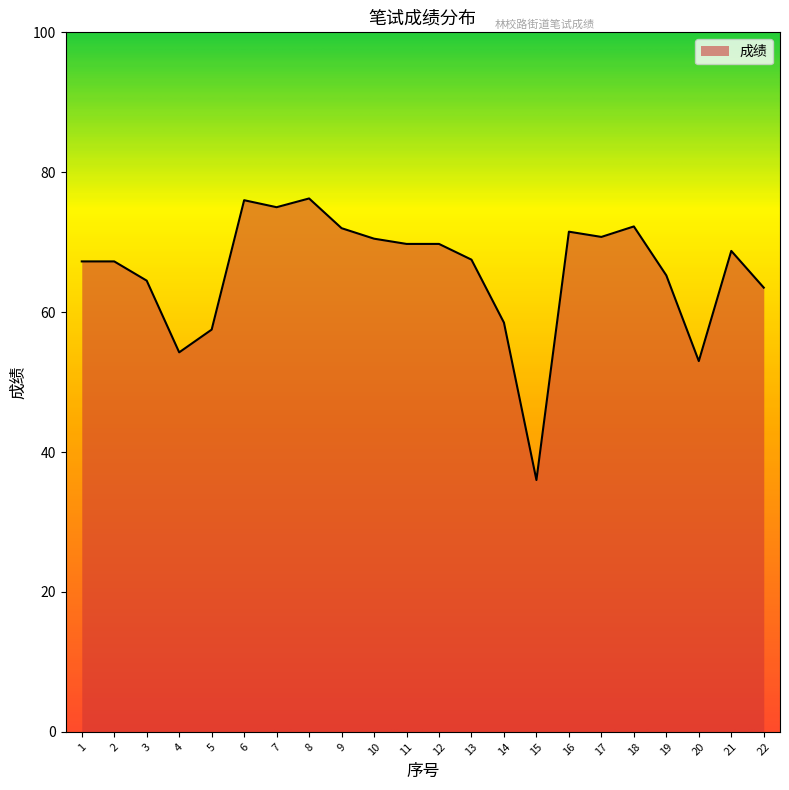

What is the smallest value displayed?

36.0